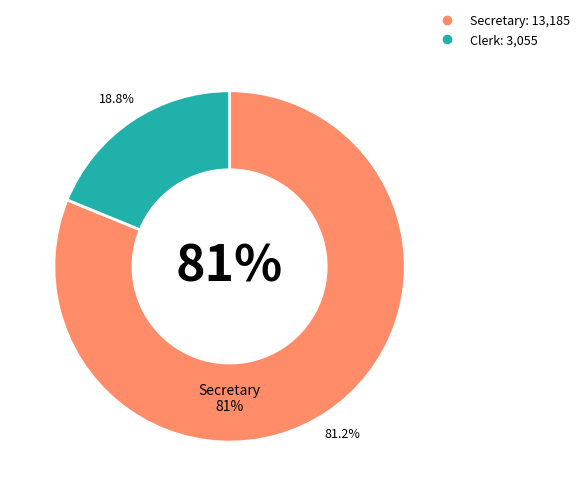

Which category has the smallest portion of the pie?

Clerk